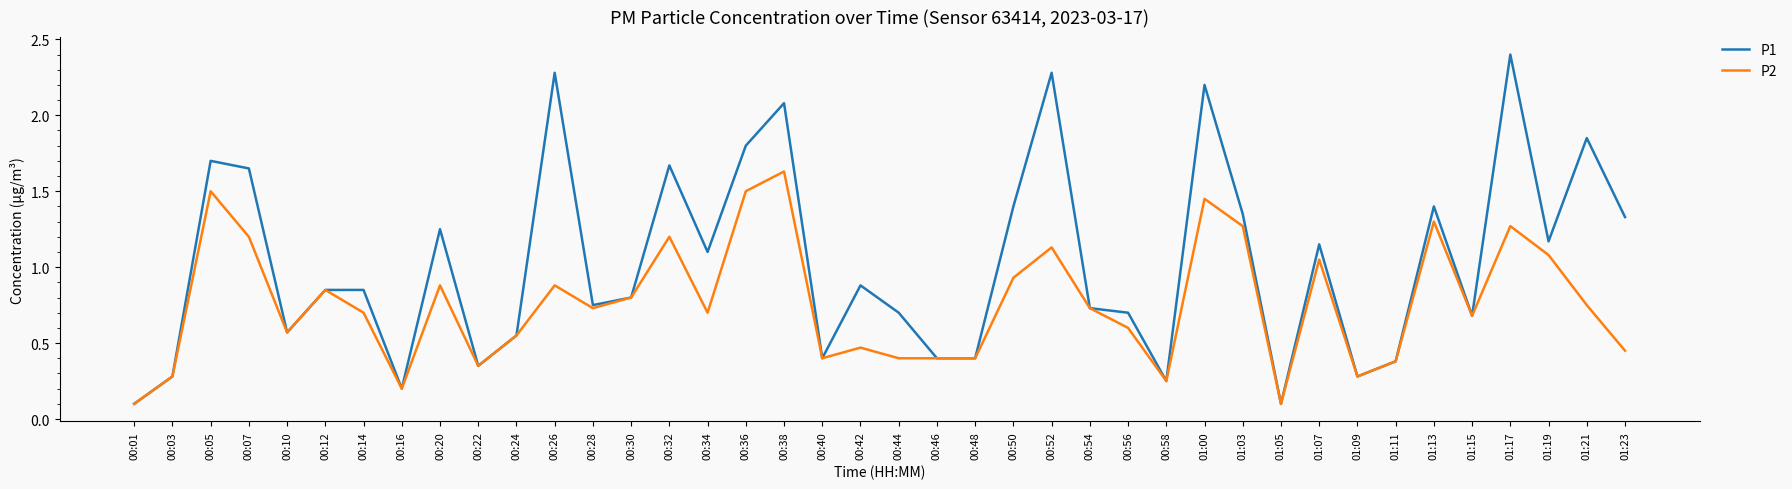

What position from the right is 01:23?

1